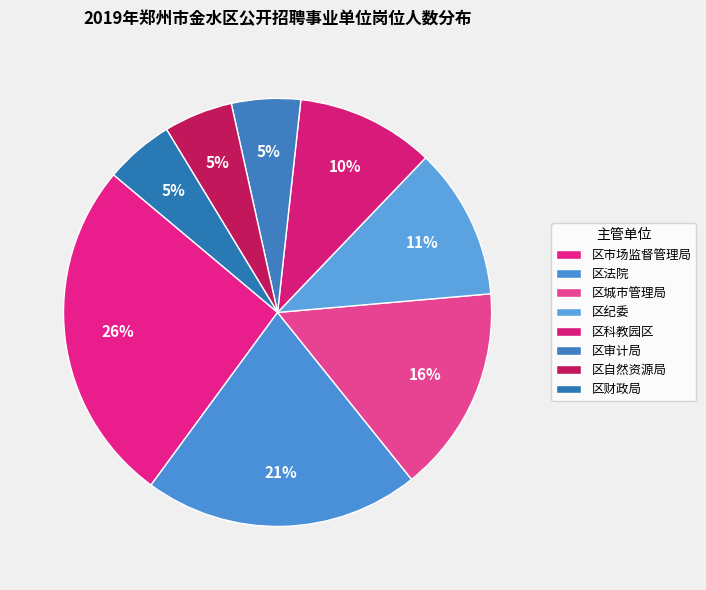

Approximately how many times larger is the value at 区科教园区 compared to 区城市管理局?

0.7